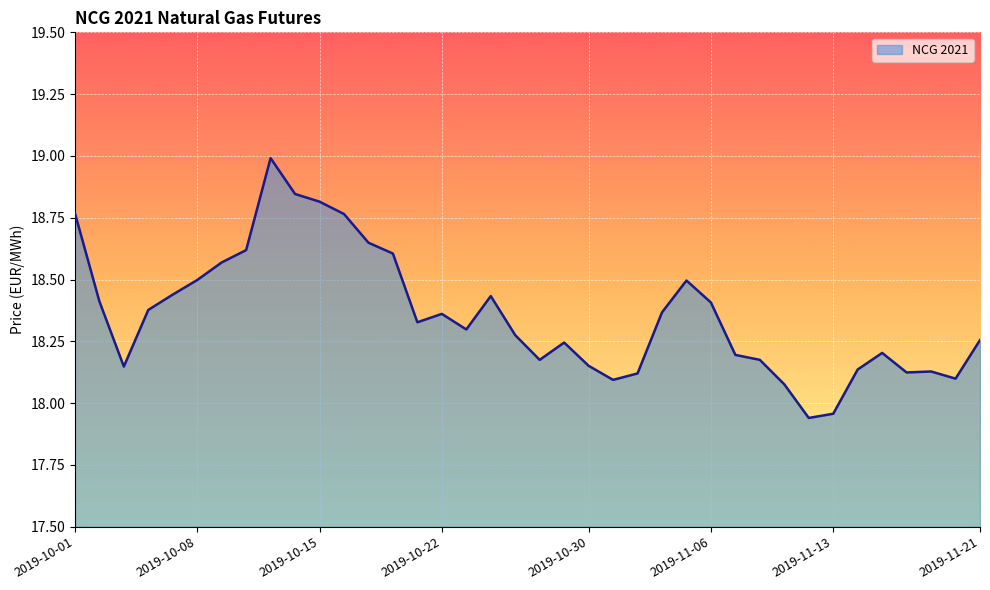

What is the difference between the maximum and minimum values?

1.1